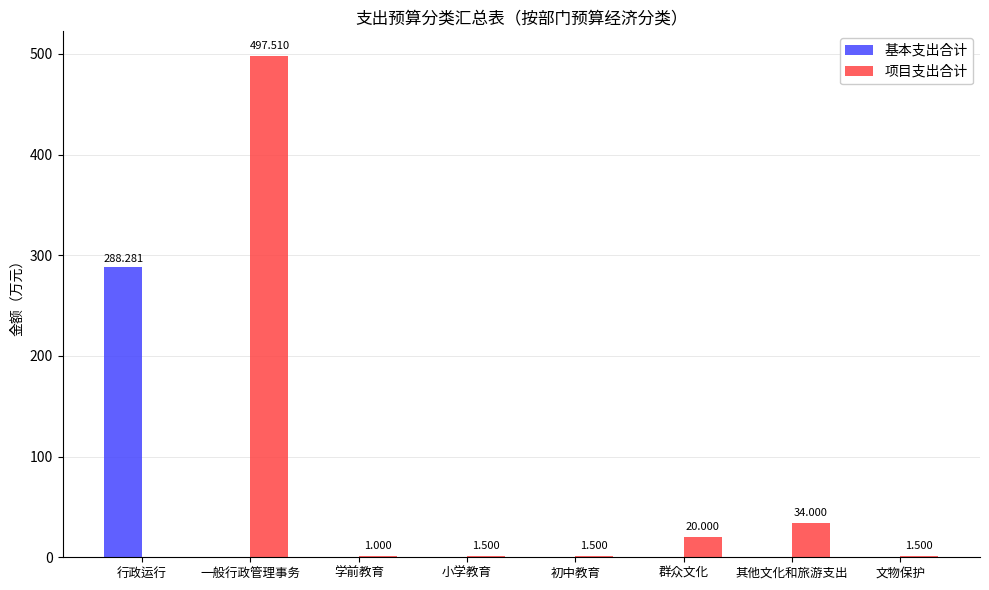

Count the number of categories in the chart.

8